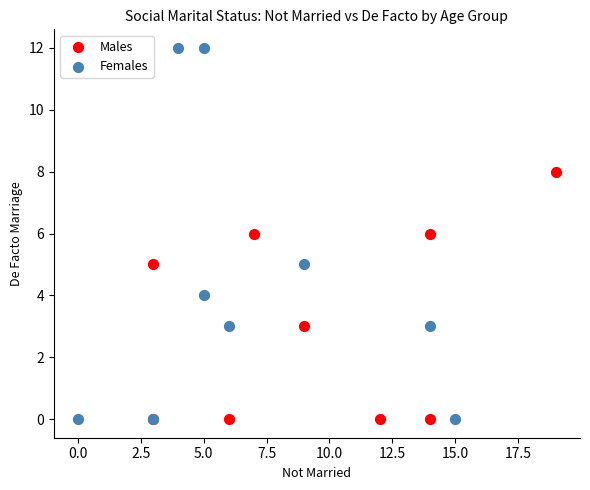

Which series has the widest spread of Y values?

Females